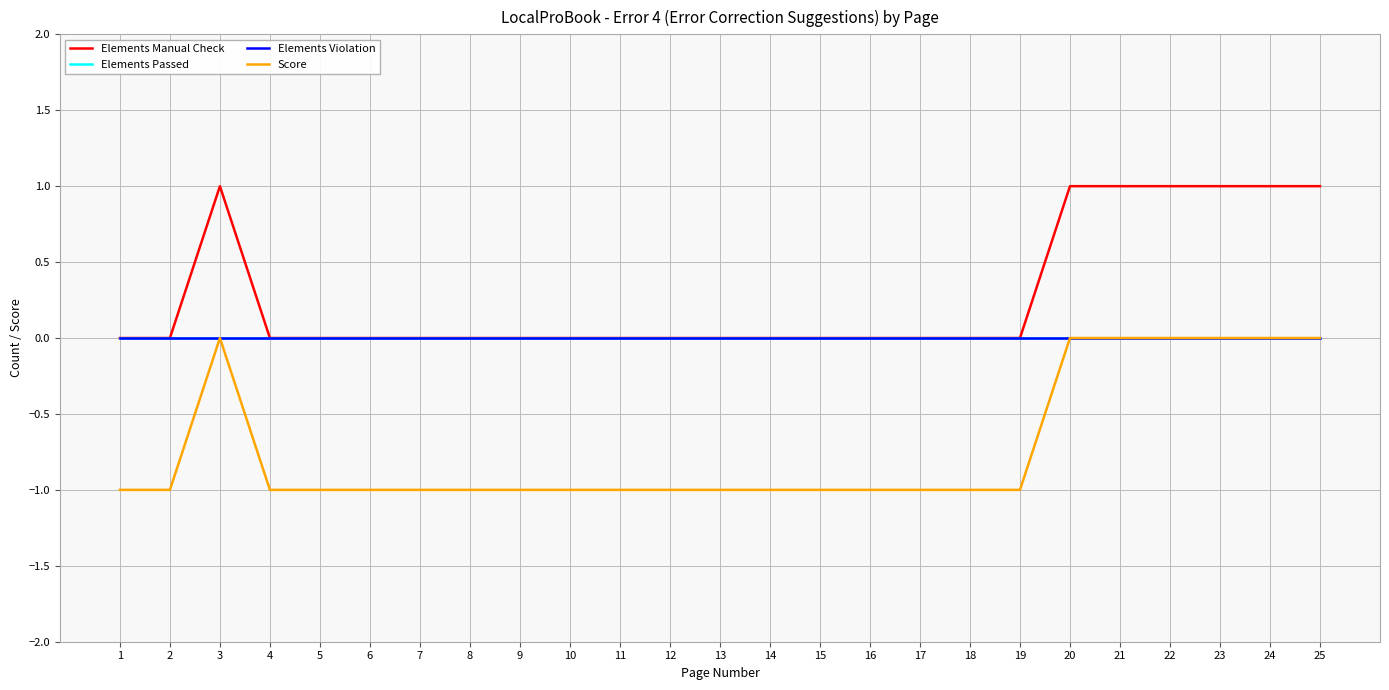

Does the chart have visible grid lines?

Yes